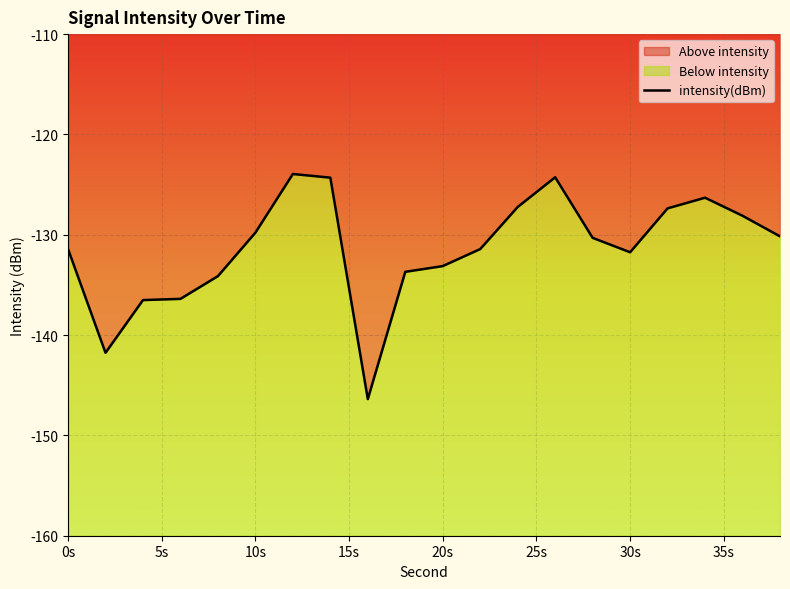

What is the smallest value displayed?

-146.4